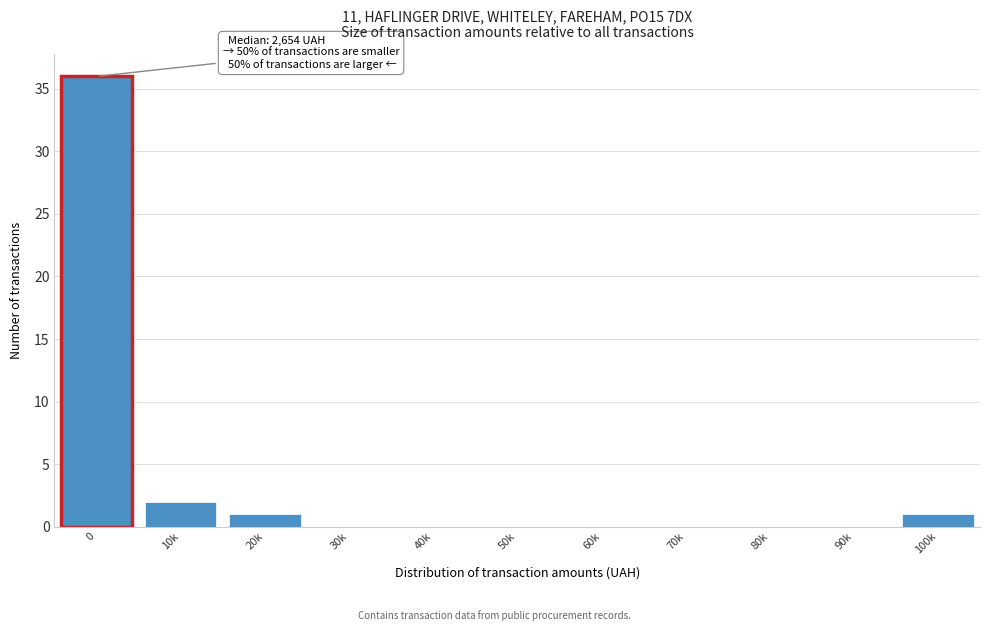

Reading left to right, transcribe all the data shown in this chart.

0=36	10k=2	20k=1	30k=0	40k=0	50k=0	60k=0	70k=0	80k=0	90k=0	100k=1